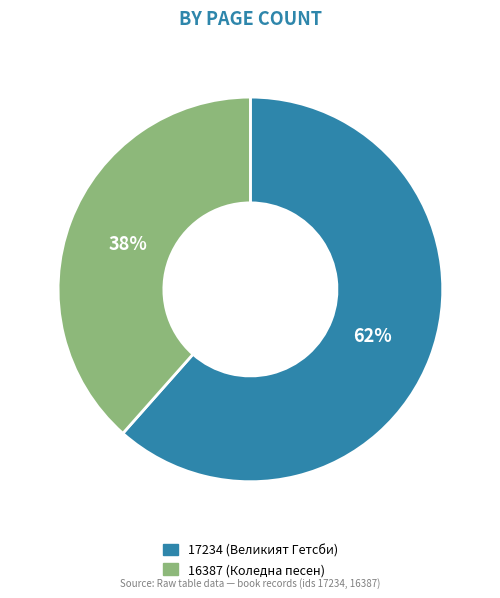

Count the number of slices in the pie.

2